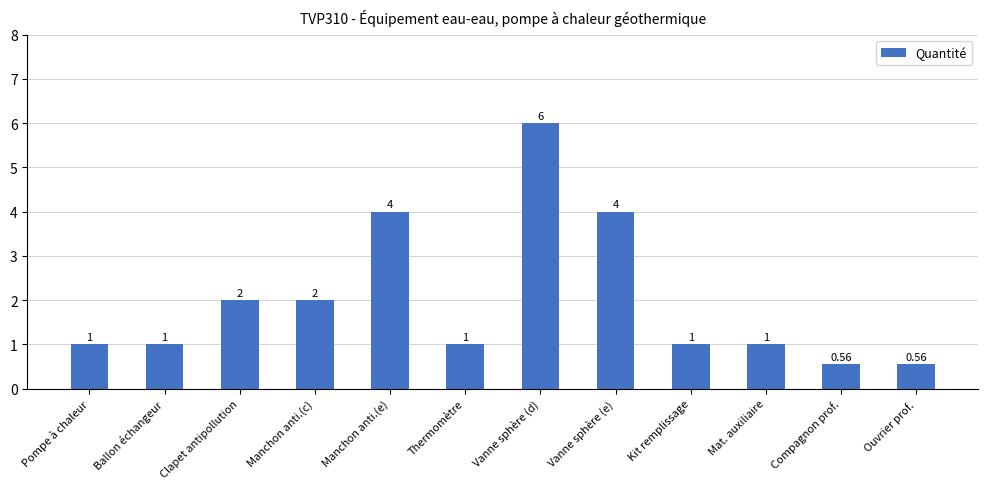

Are the bars grouped side by side (vs. stacked)?

No